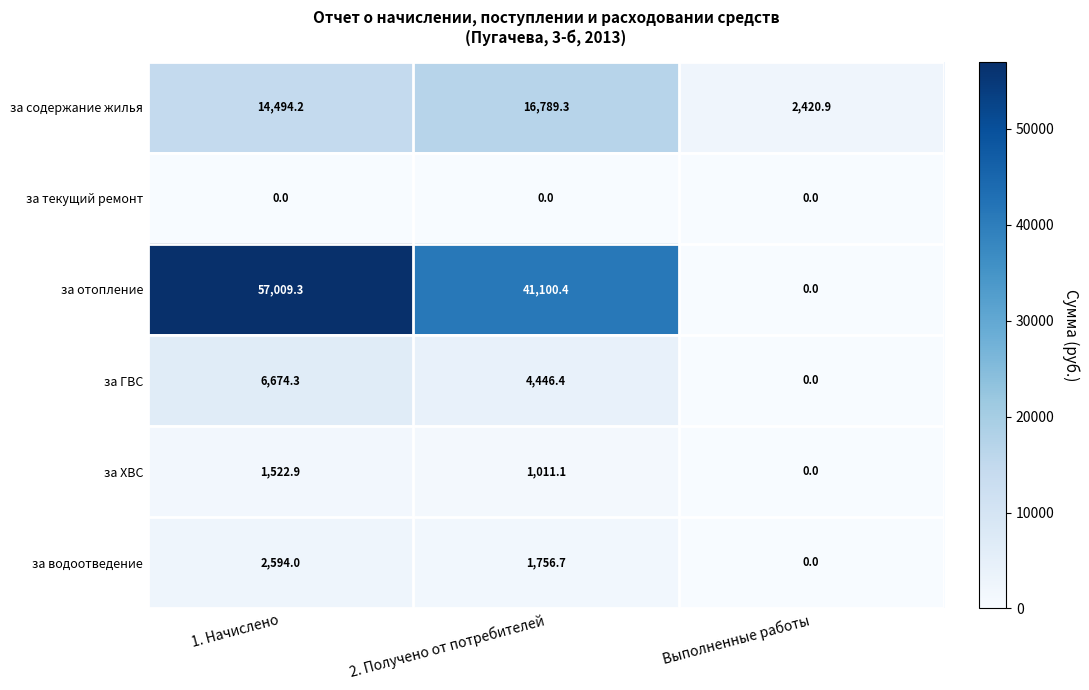

Which series has the widest spread of values?

за отопление